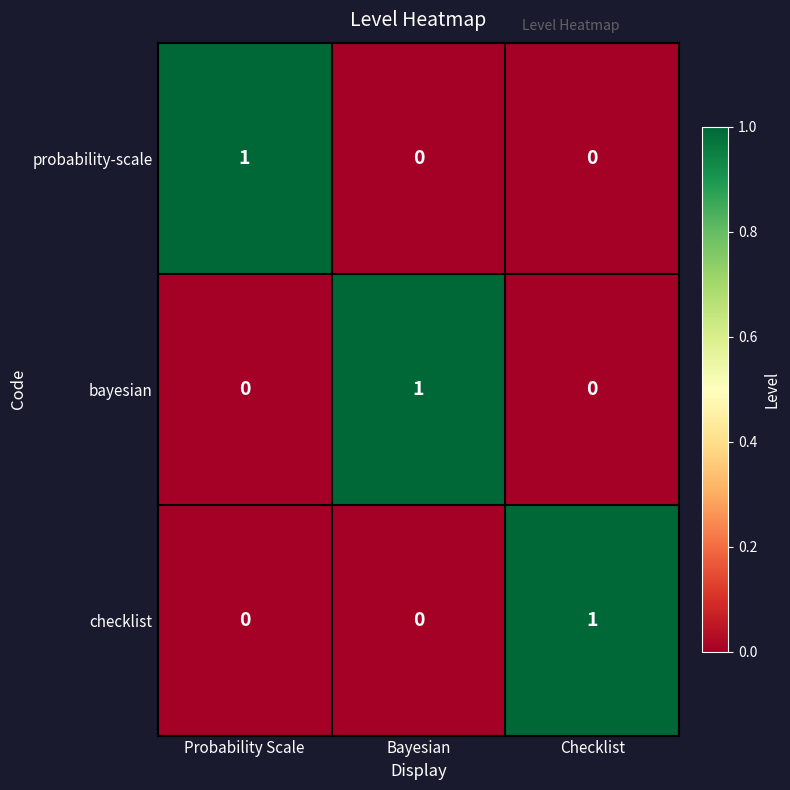

How many bayesian values are between 0 and 1?

3